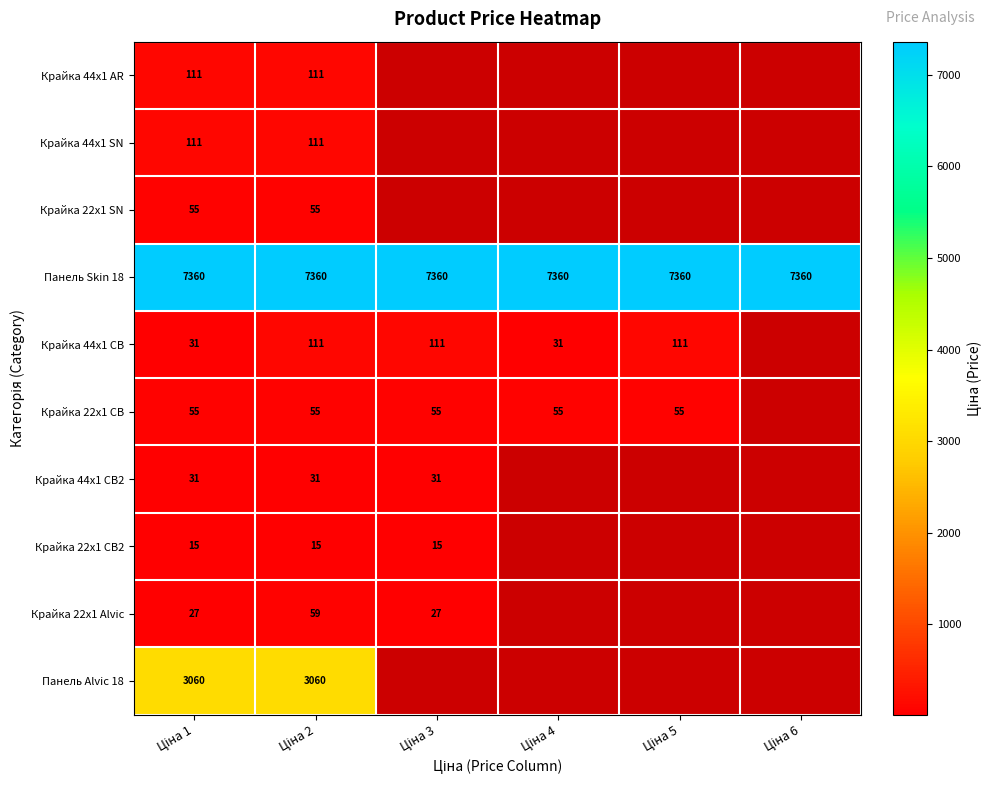

What is the smallest value displayed?

15.5